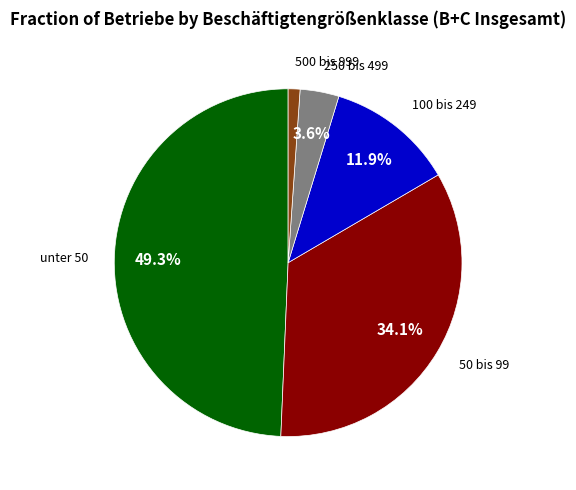

Is there any slice that represents more than half of the pie?

No